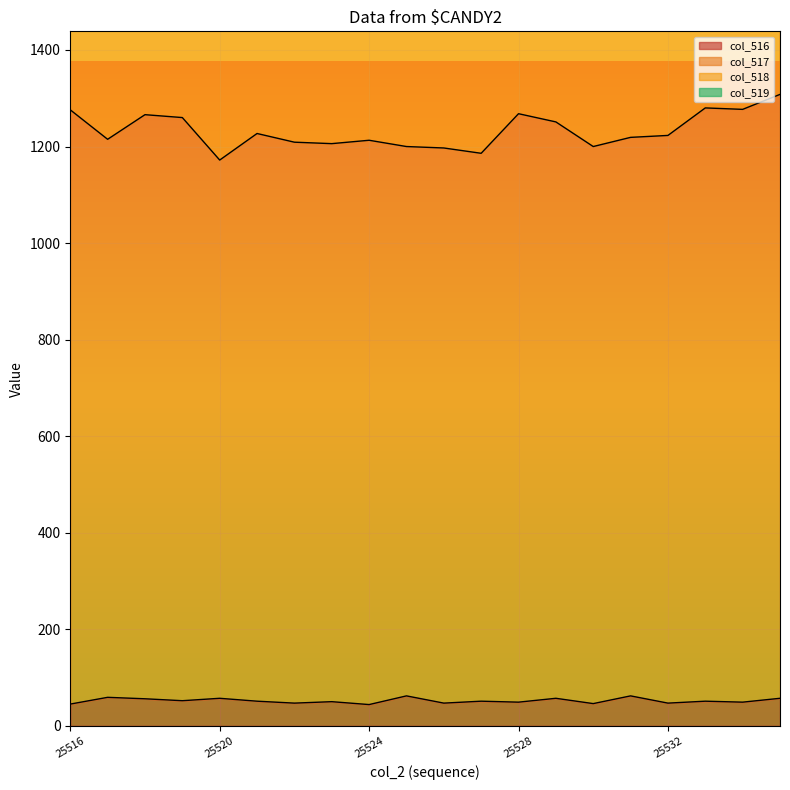

True or false: col_517 has a value of 1138 at 25525.

True